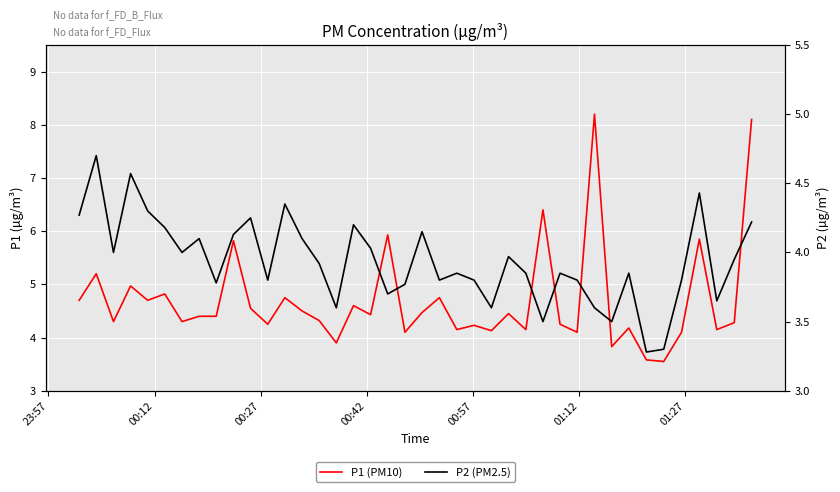

List the series in order of their overall mean, lowest first.

P2 (PM2.5), P1 (PM10)